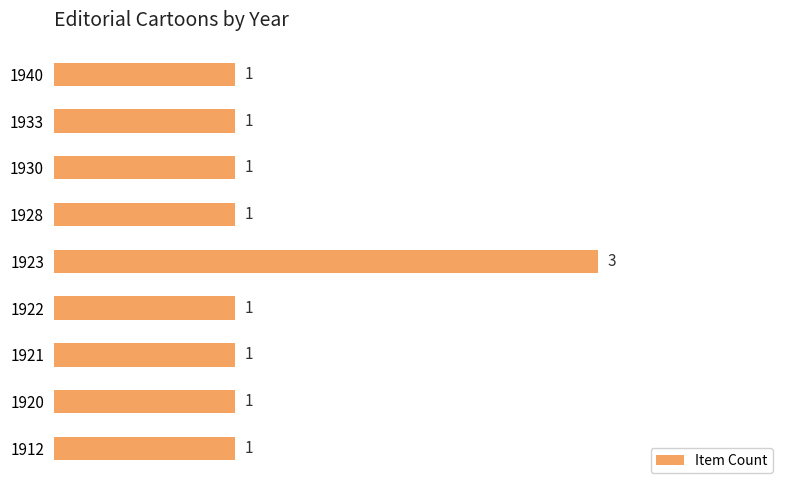

Are the bars horizontal?

Yes